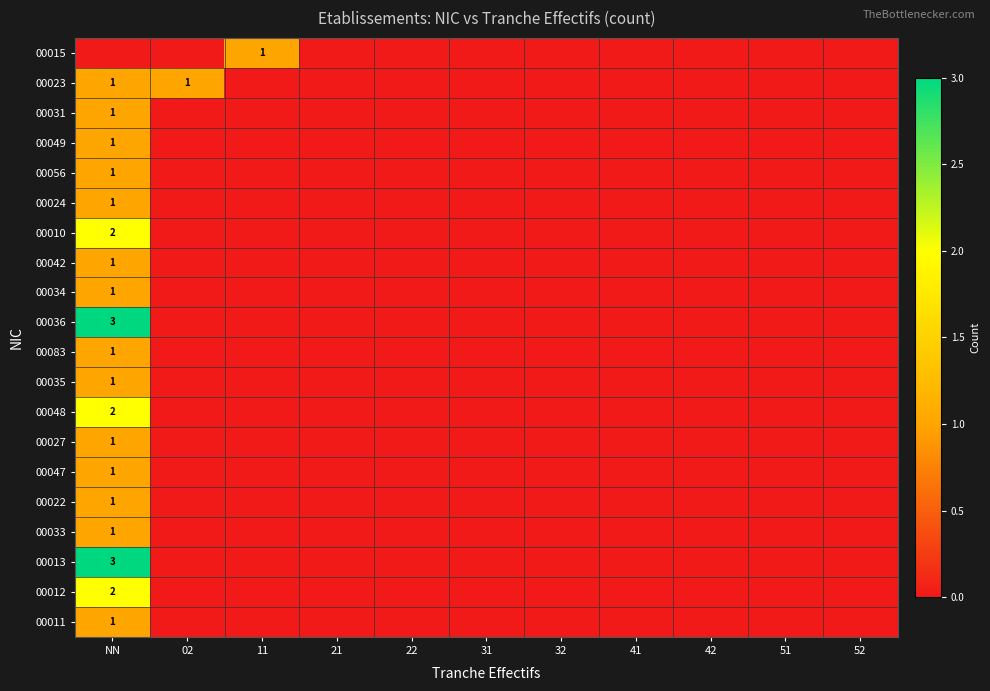

True or false: 00036 has a value of 5 at NN.

False